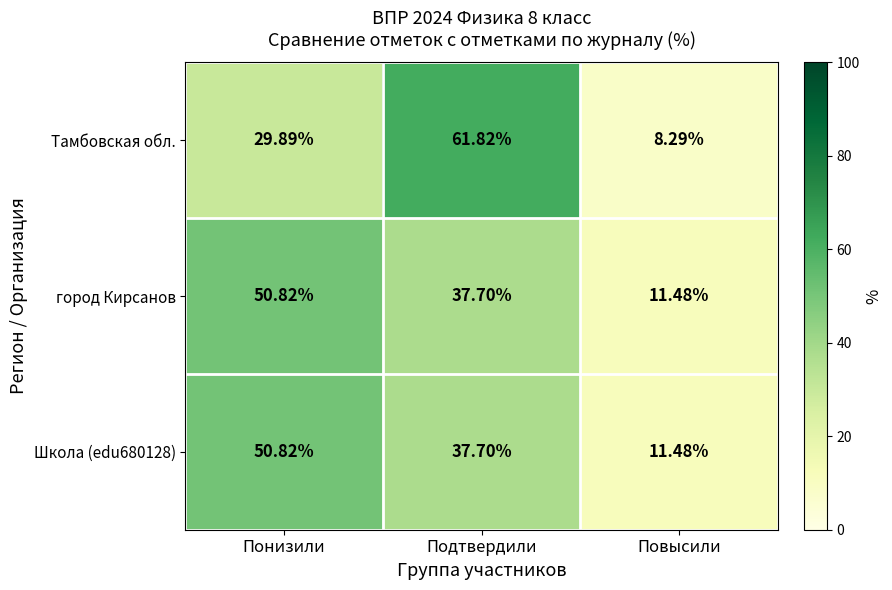

What is the total value across all series at Подтвердили?

137.2